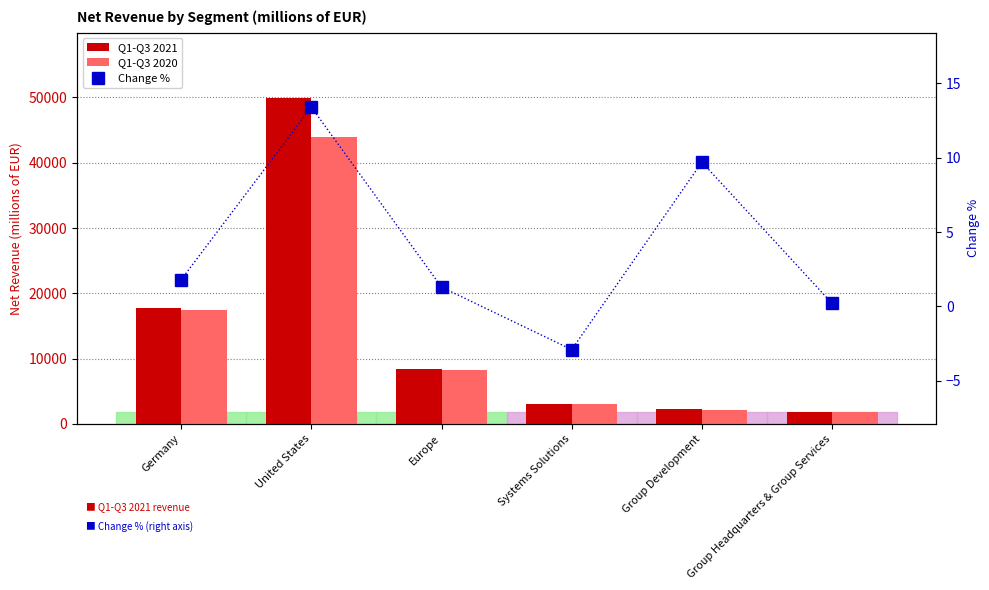

What is the sum of all Change % values?

23.5